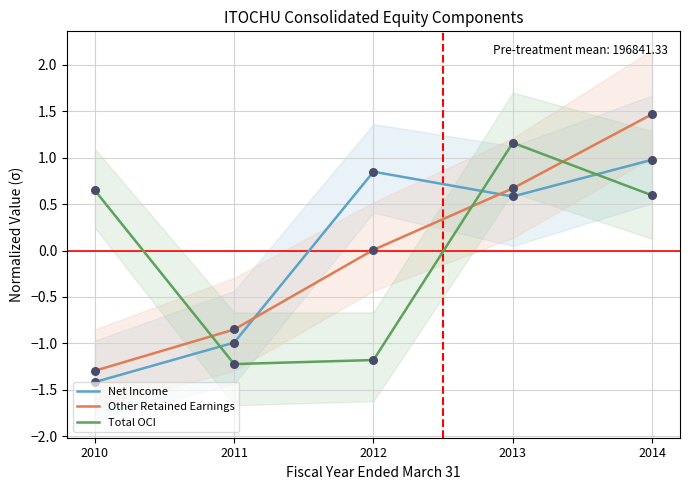

Which series reaches the maximum Y coordinate?

Other Retained Earnings